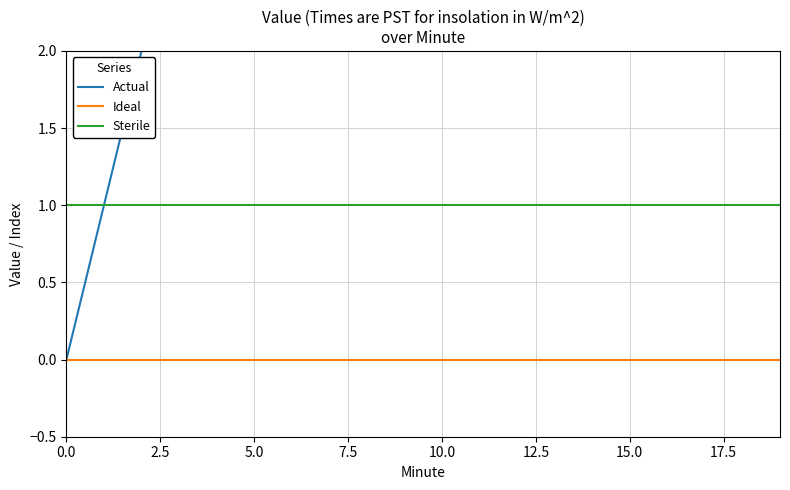

At how many categories does at least one series exceed 6?

13